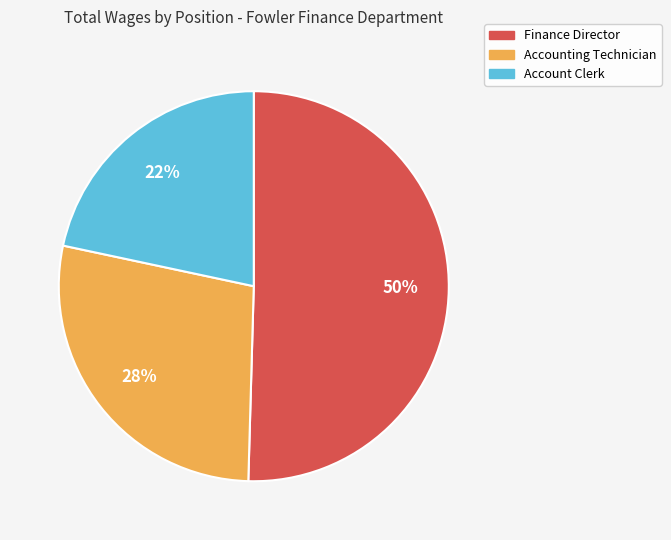

How many segments does this pie chart have?

3